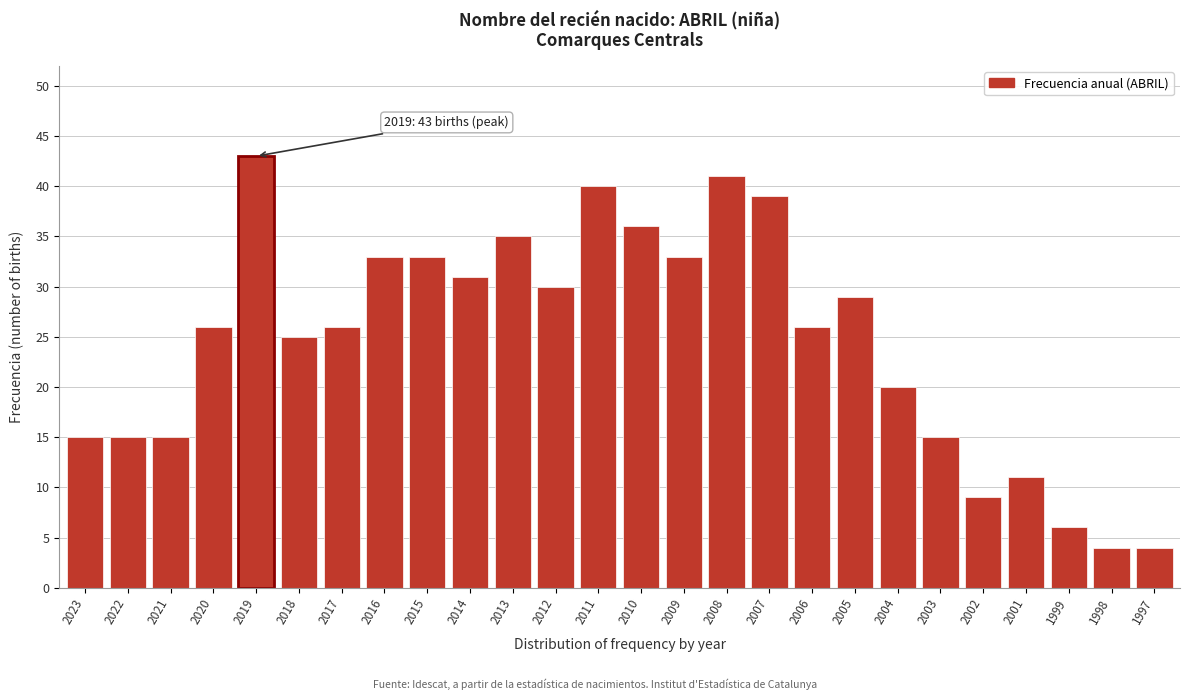

Reading left to right, list all the values displayed in this chart.

15	15	15	26	43	25	26	33	33	31	35	30	40	36	33	41	39	26	29	20	15	9	11	6	4	4